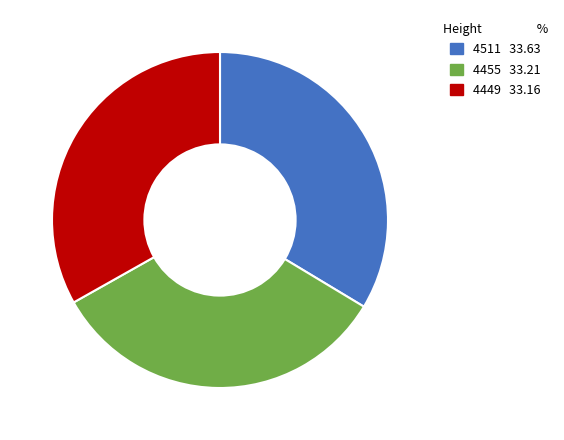

Is there a majority slice in this chart?

No